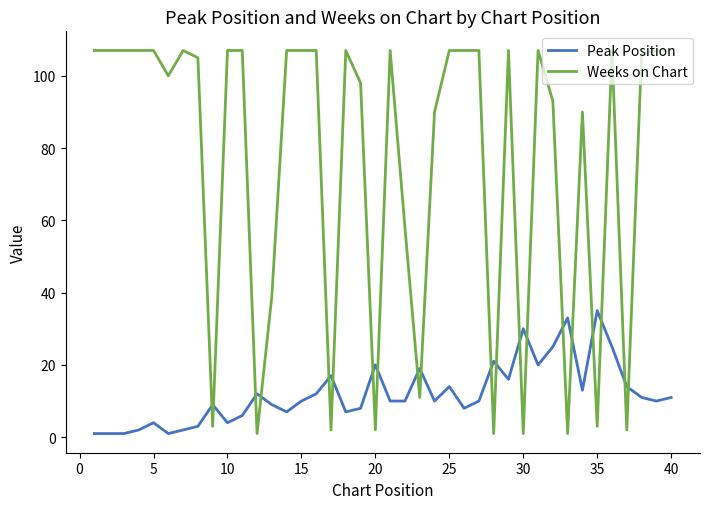

Which series has the largest total across all categories?

Weeks on Chart